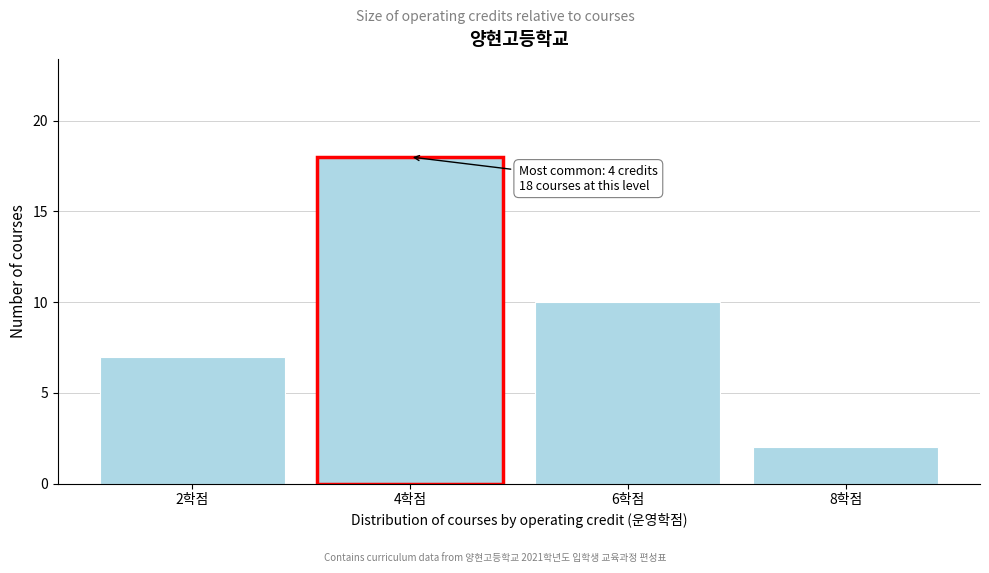

Reading left to right, extract all data points from this chart.

7	18	10	2